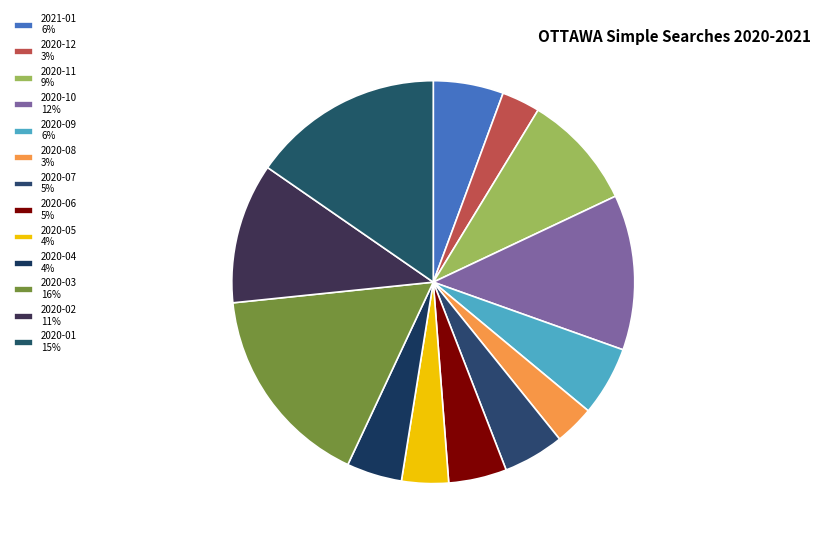

Which has a higher value, 2020-06 or 2020-03?

2020-03